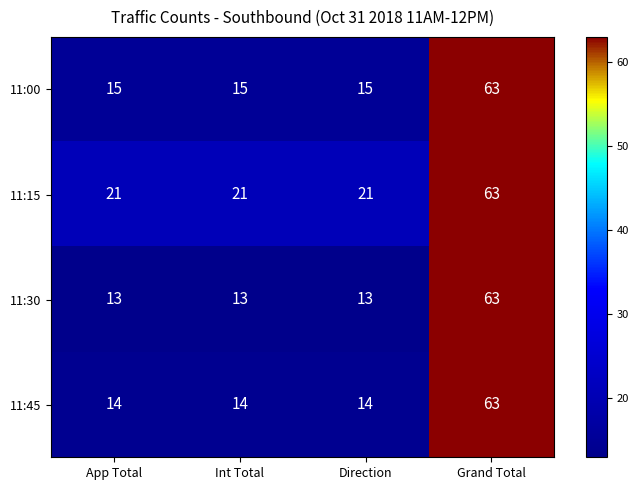

Which series has the largest total across all categories?

11:15